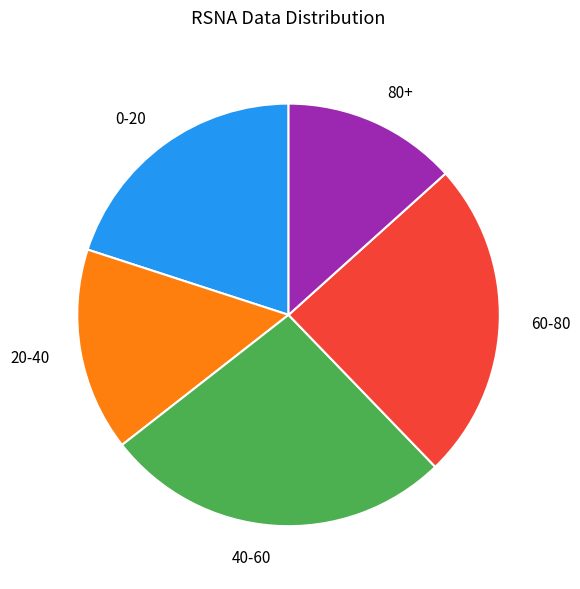

Is there any slice that represents more than half of the pie?

No